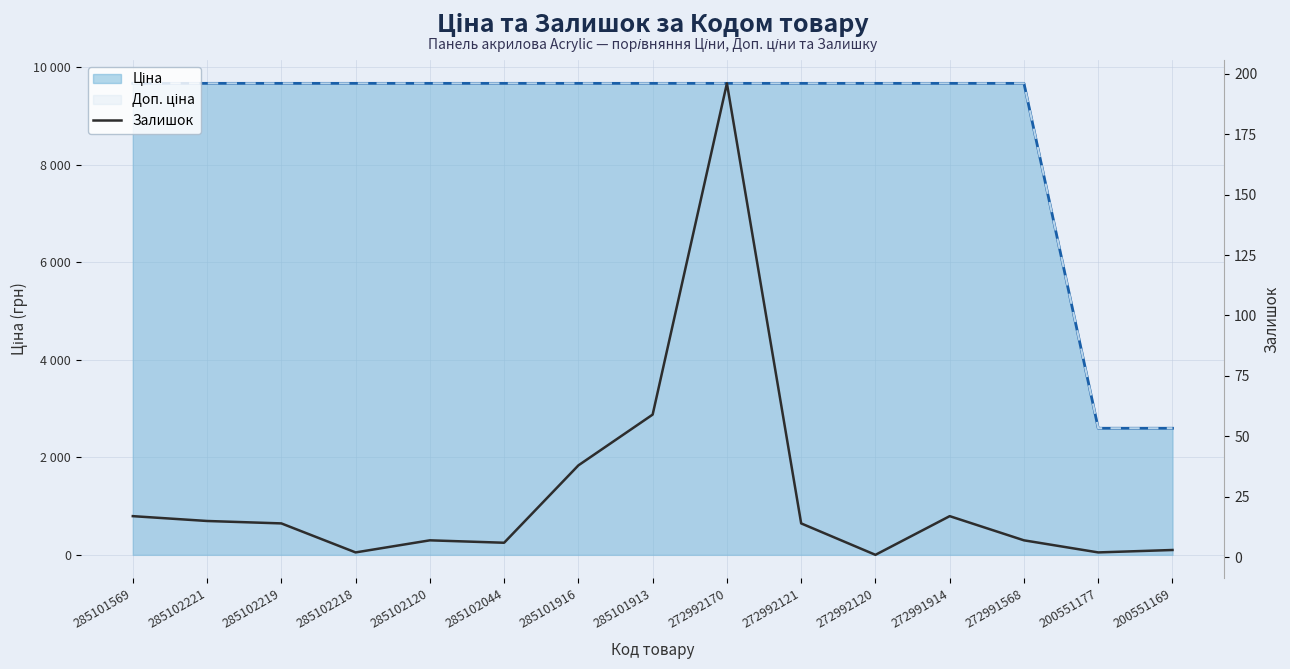

Between 285101913 and 285102120, which is larger?

285101913